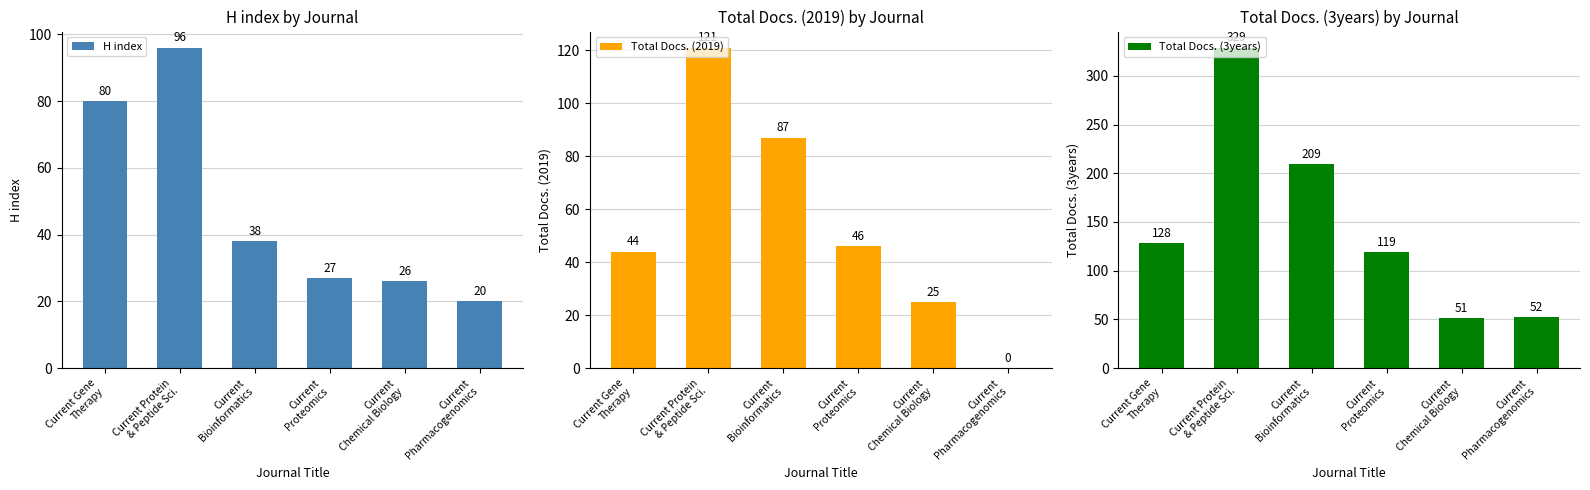

Which has a higher value, Current Protein
& Peptide Sci. or Current
Chemical Biology?

Current Protein
& Peptide Sci.